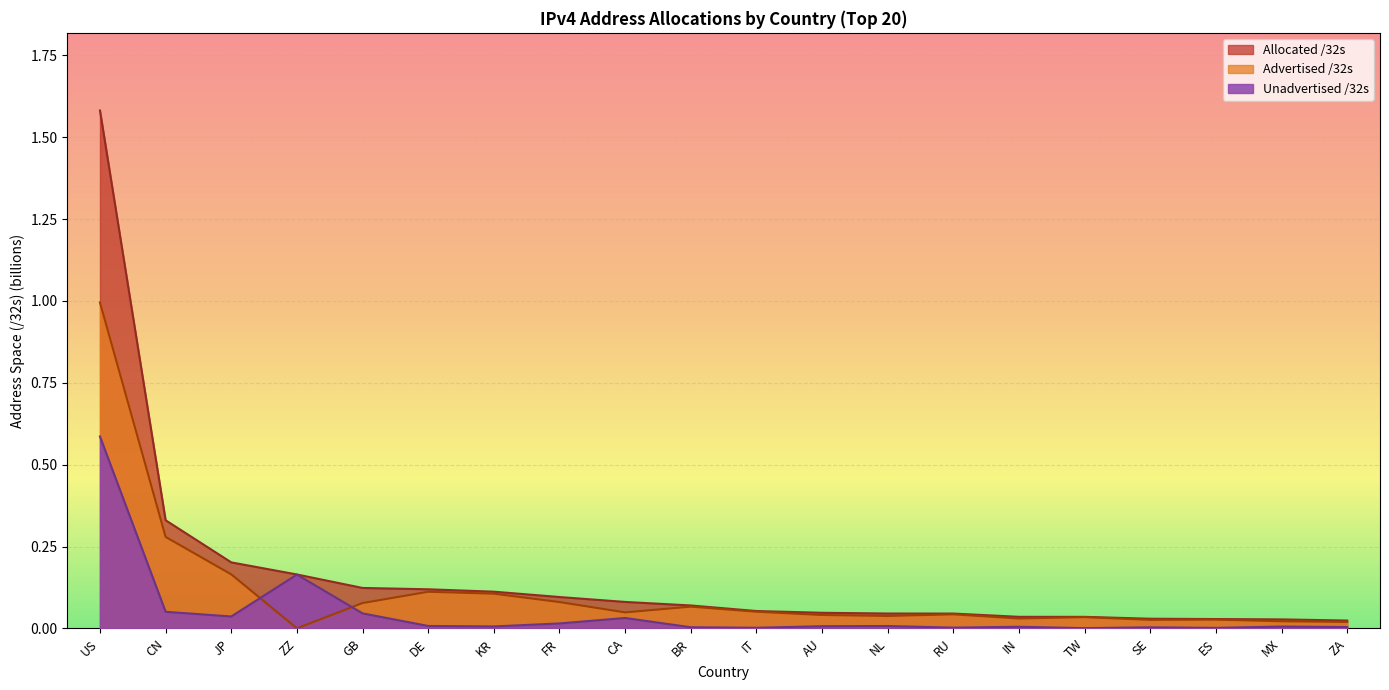

Reading right to left, extract all data points from this chart.

Allocated /32s: ZA=0.0	MX=0.0	ES=0.0	SE=0.0	TW=0.0	IN=0.0	RU=0.0	NL=0.0	AU=0.0	IT=0.1	BR=0.1	CA=0.1	FR=0.1	KR=0.1	DE=0.1	GB=0.1	ZZ=0.2	JP=0.2	CN=0.3	US=1.6
Advertised /32s: ZA=0.0	MX=0.0	ES=0.0	SE=0.0	TW=0.0	IN=0.0	RU=0.0	NL=0.0	AU=0.0	IT=0.1	BR=0.1	CA=0.0	FR=0.1	KR=0.1	DE=0.1	GB=0.1	ZZ=0.0	JP=0.2	CN=0.3	US=1.0
Unadvertised /32s: ZA=0.0	MX=0.0	ES=0.0	SE=0.0	TW=0.0	IN=0.0	RU=0.0	NL=0.0	AU=0.0	IT=0.0	BR=0.0	CA=0.0	FR=0.0	KR=0.0	DE=0.0	GB=0.0	ZZ=0.2	JP=0.0	CN=0.1	US=0.6